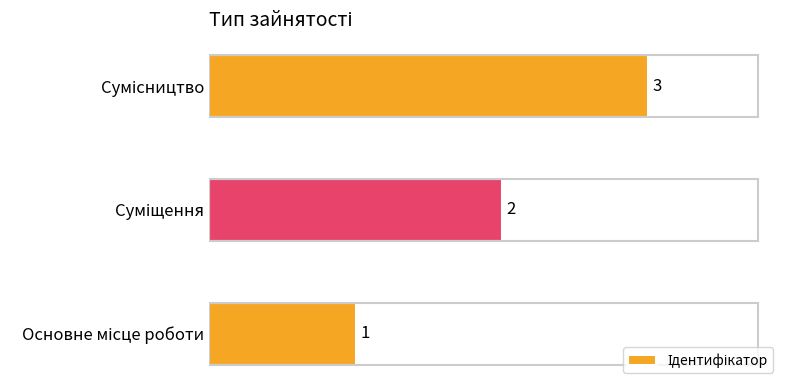

What is the average value?

2